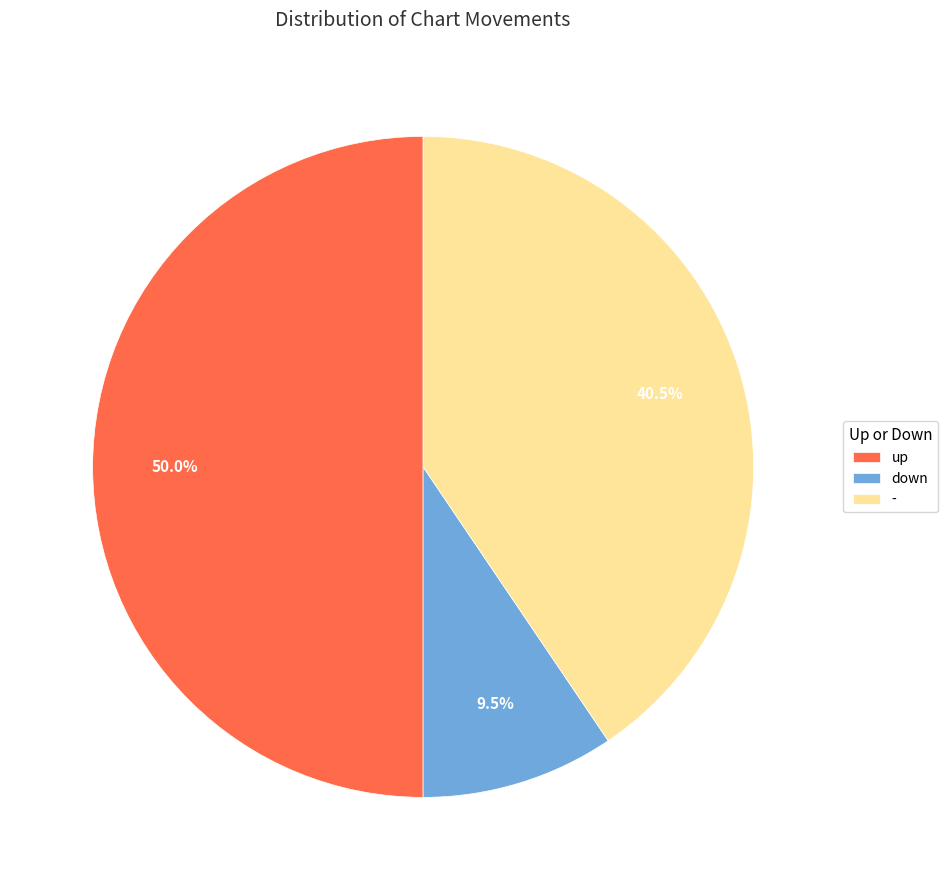

Does - represent more than half of the total?

No